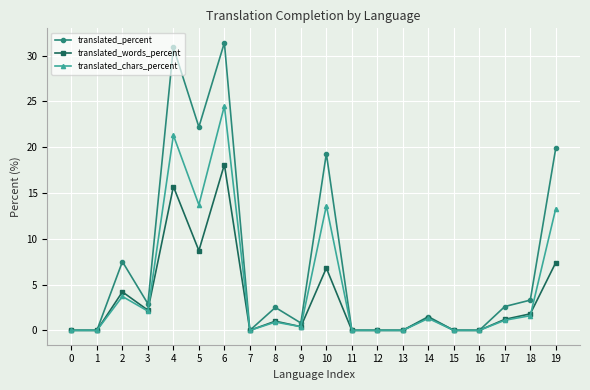

True or false: translated_percent has more than 0 points higher than both neighbors.

True